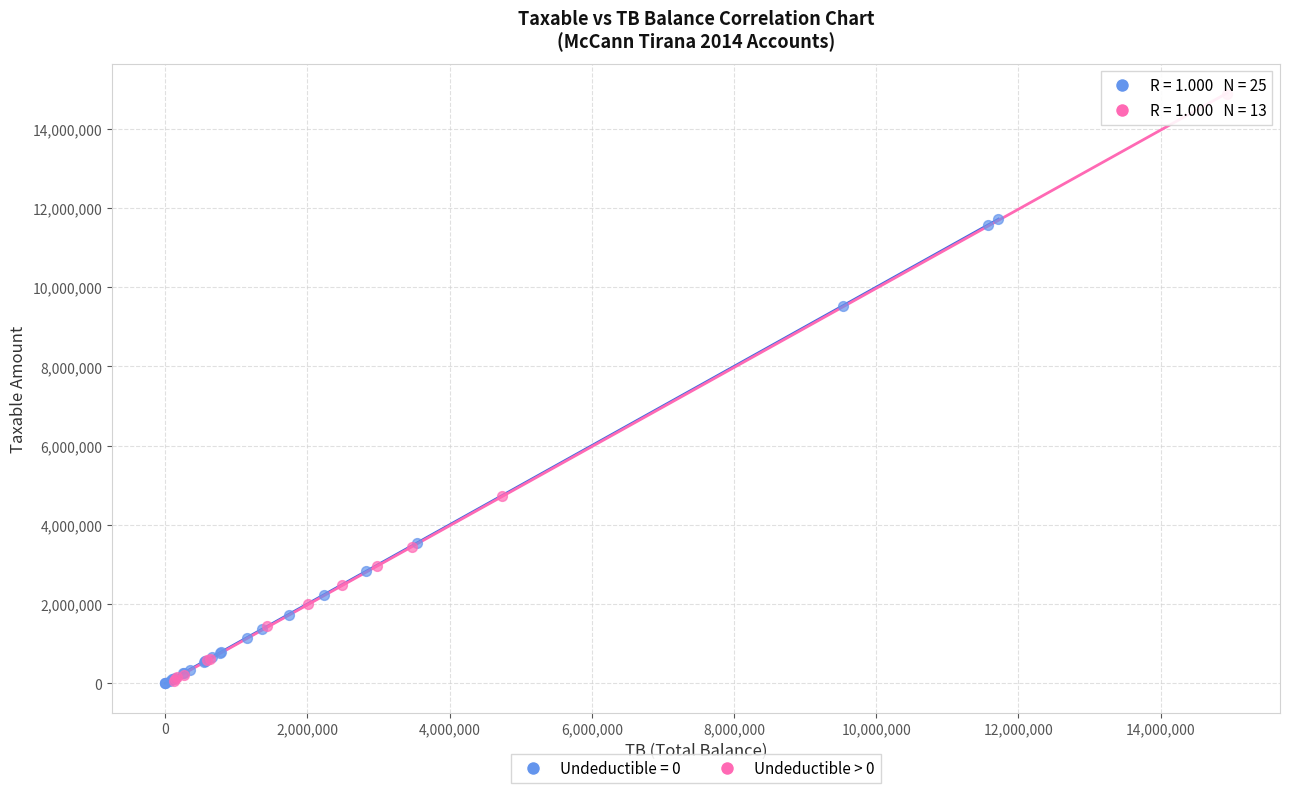

Which series reaches the maximum Y coordinate?

Undeductible > 0